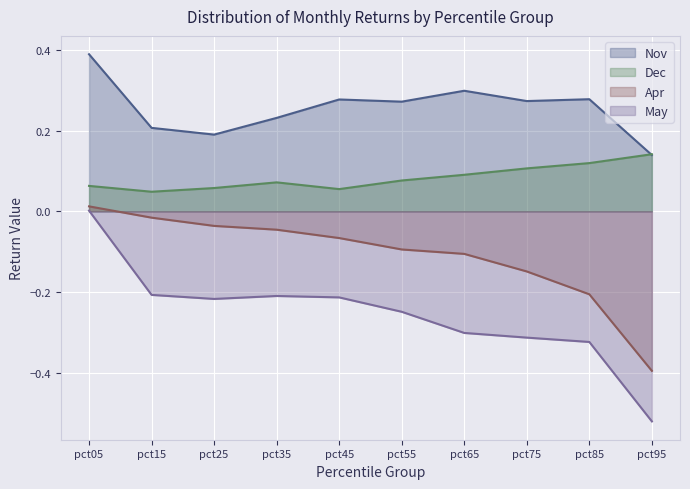

True or false: Dec has more than 1 points higher than both neighbors.

False